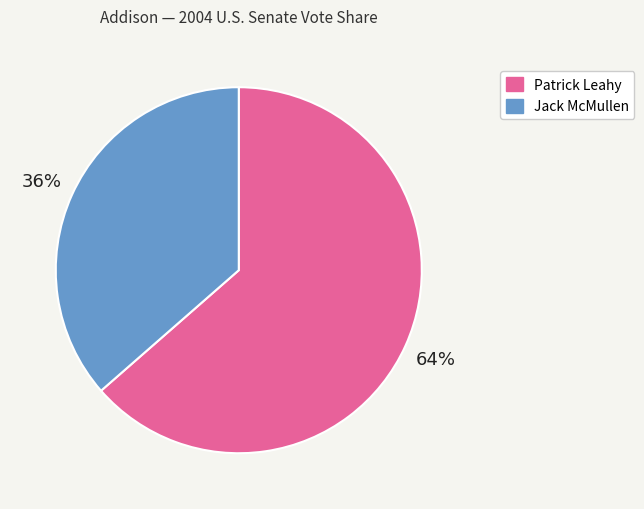

Is there any slice that represents more than half of the pie?

Yes